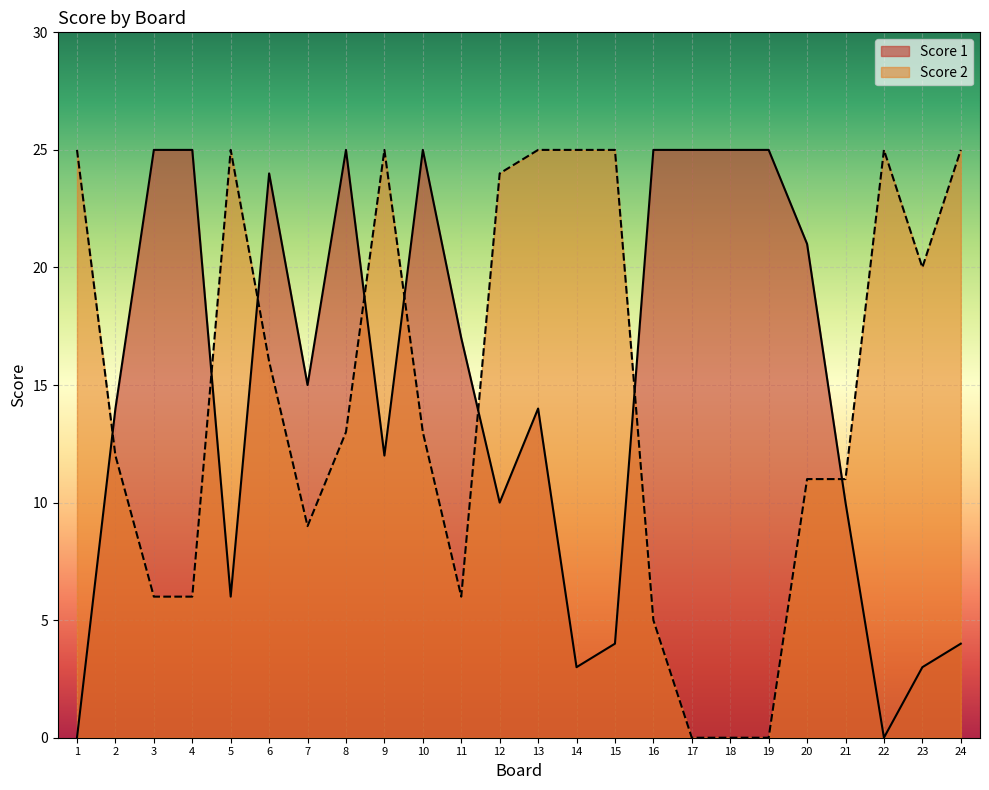

Rank the categories by Score 1 value from highest to lowest.

3, 4, 8, 10, 16, 17, 18, 19, 6, 20, 11, 7, 2, 13, 9, 12, 21, 5, 15, 24, 14, 23, 1, 22